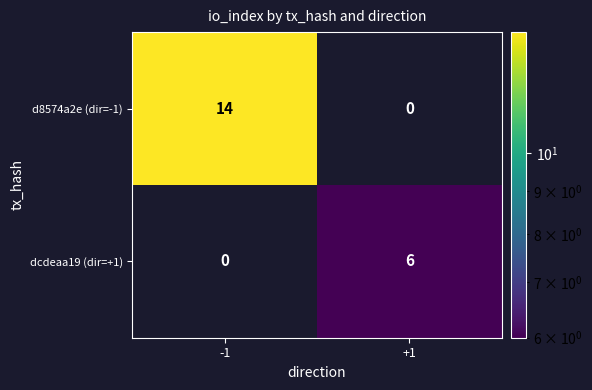

What is the difference between the highest and lowest values at +1?

6